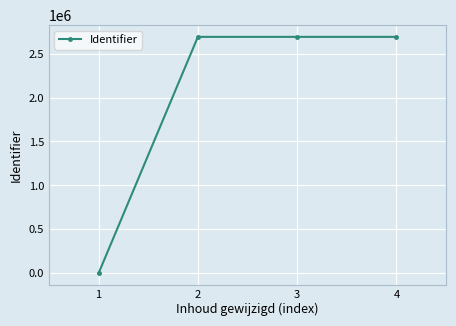

How many categories are shown in the chart?

4